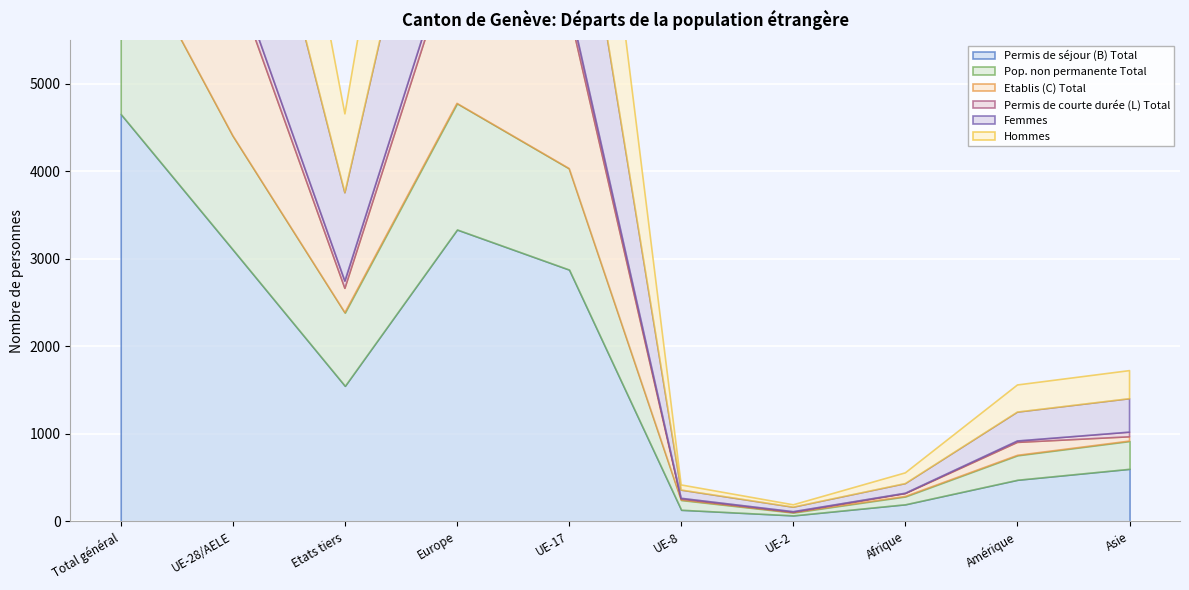

How many interior local valleys does the Pop. non permanente Total series have?

2